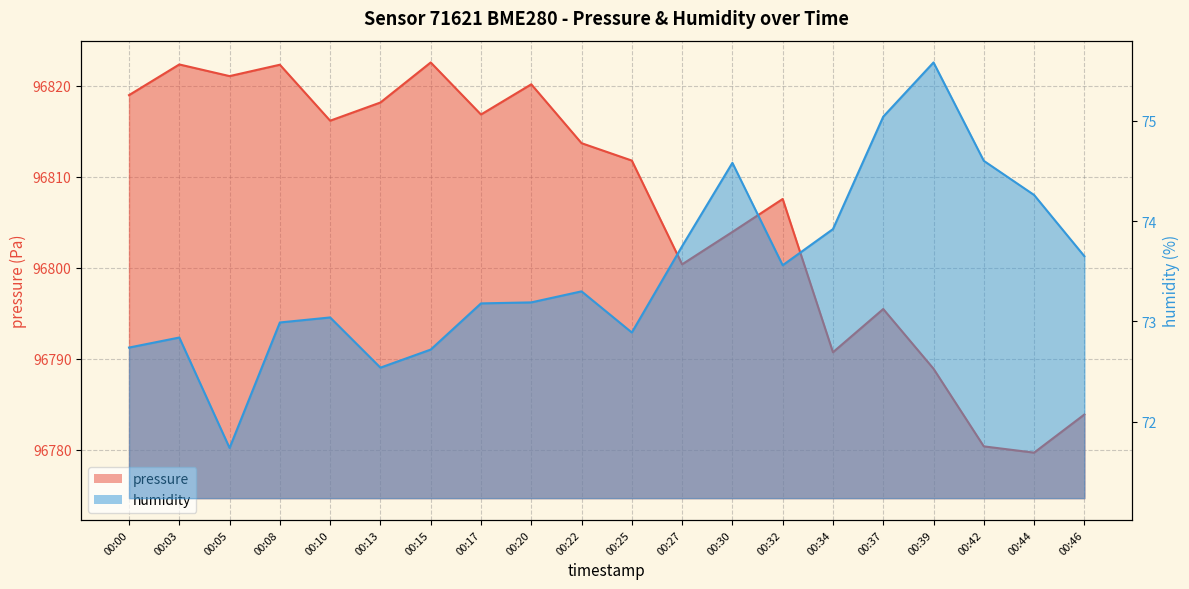

At which category does humidity reach its first local valley?

00:05